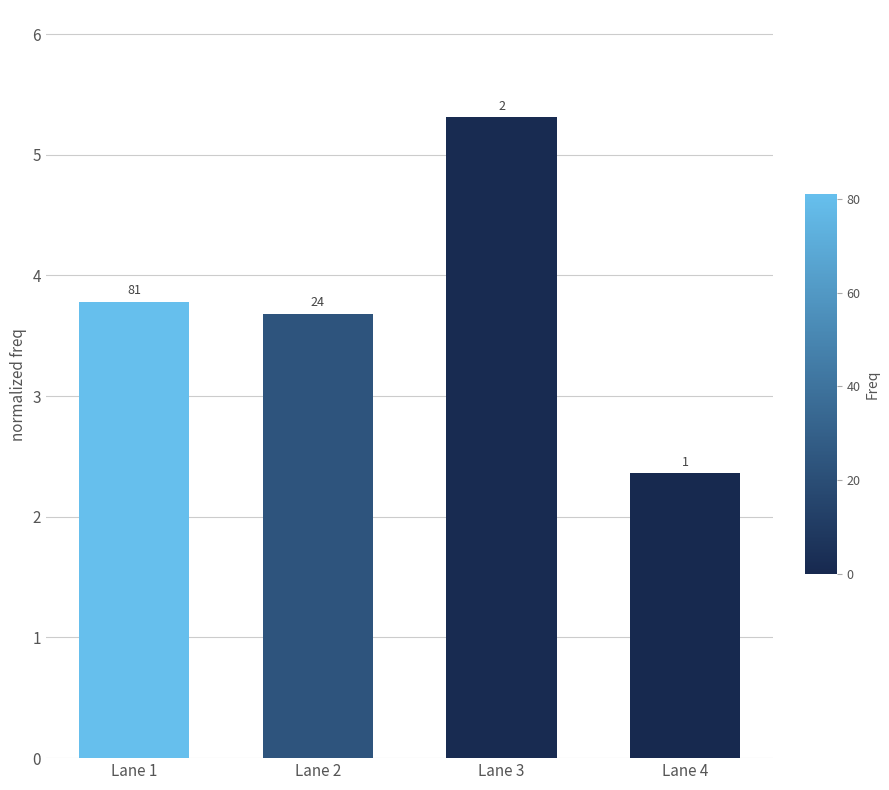

True or false: the data shows 2.4 at Lane 4.

True